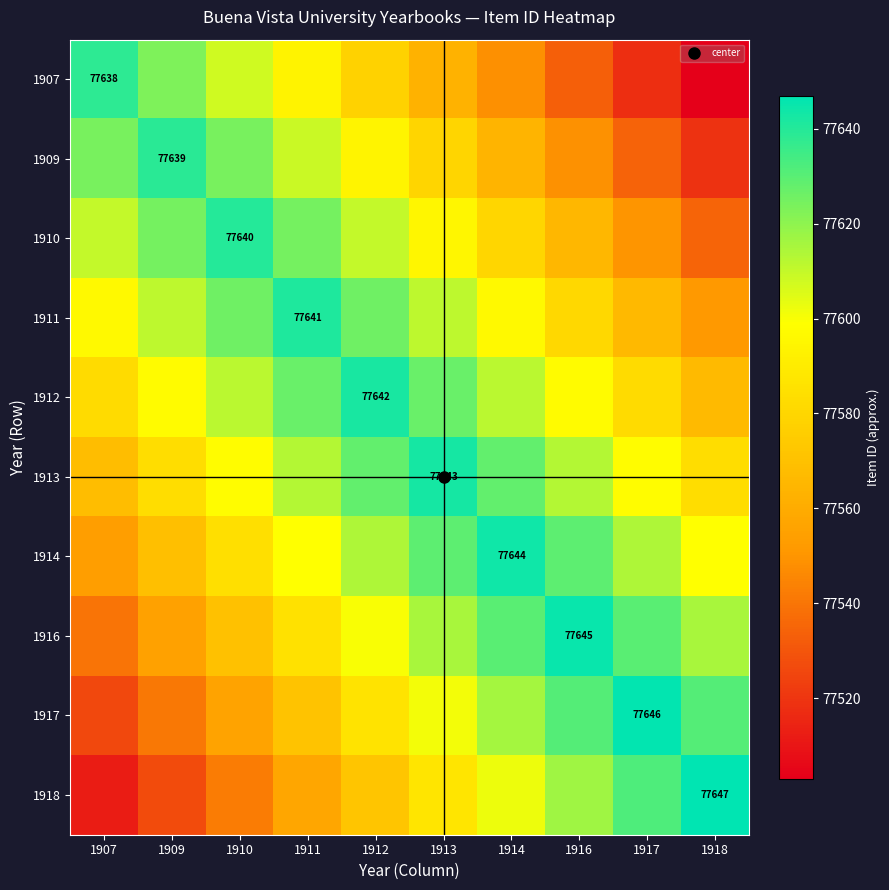

Count the number of categories in the chart.

10